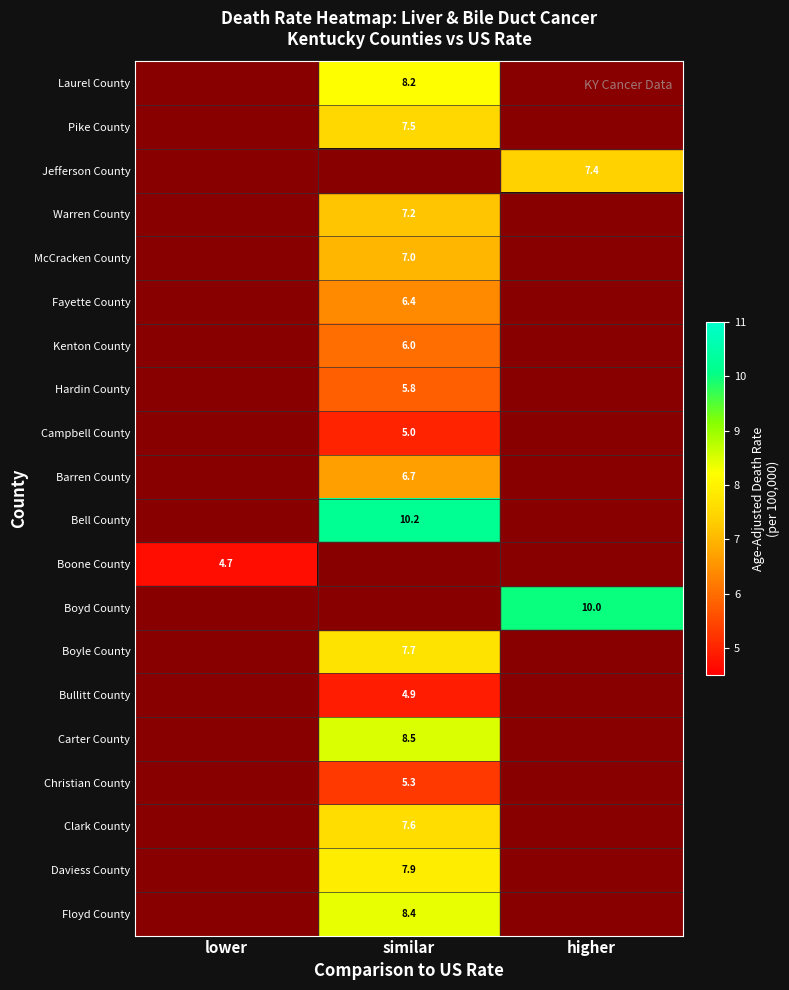

Is it true that Carter County equals 2.1 at similar?

False